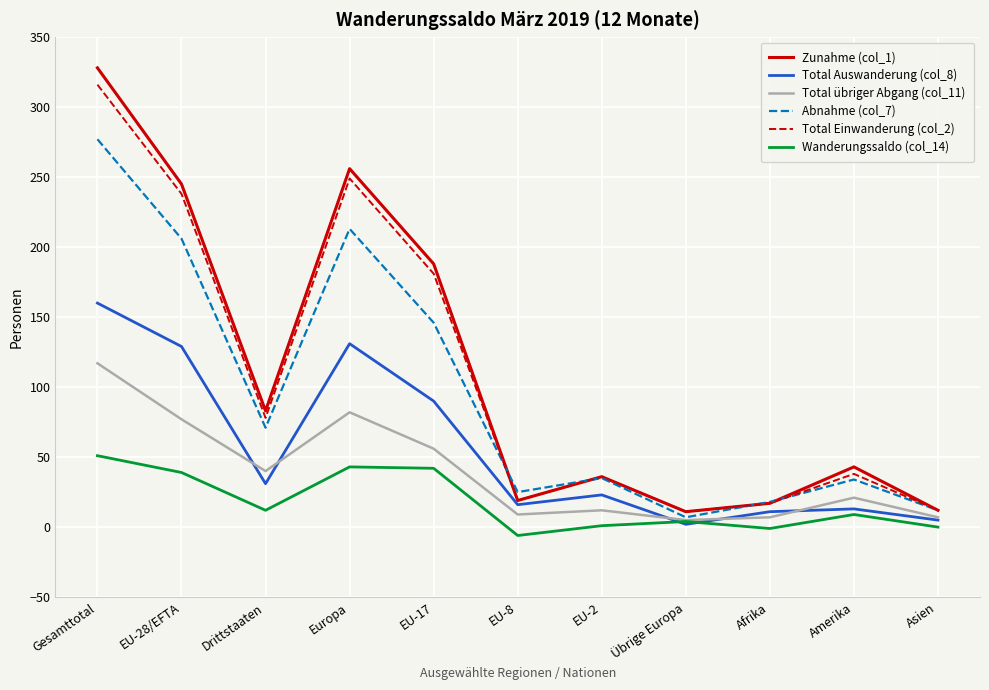

Which series has the widest spread of values?

Zunahme (col_1)